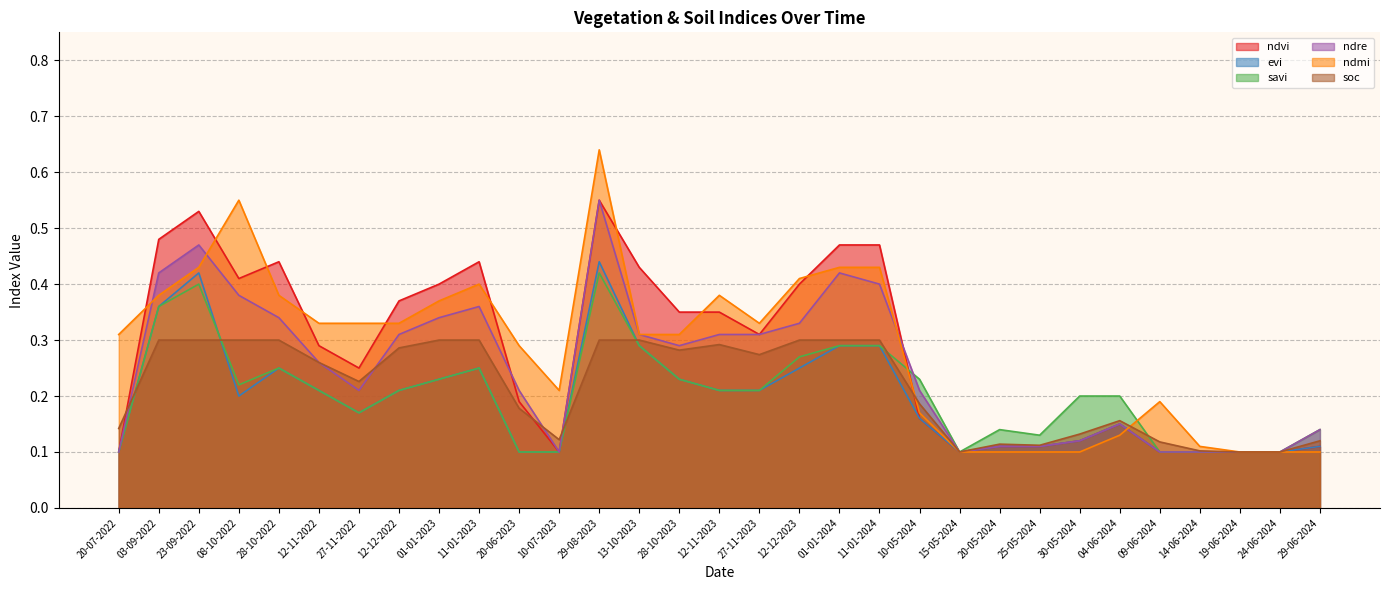

Which series has the largest range (max minus min)?

ndmi